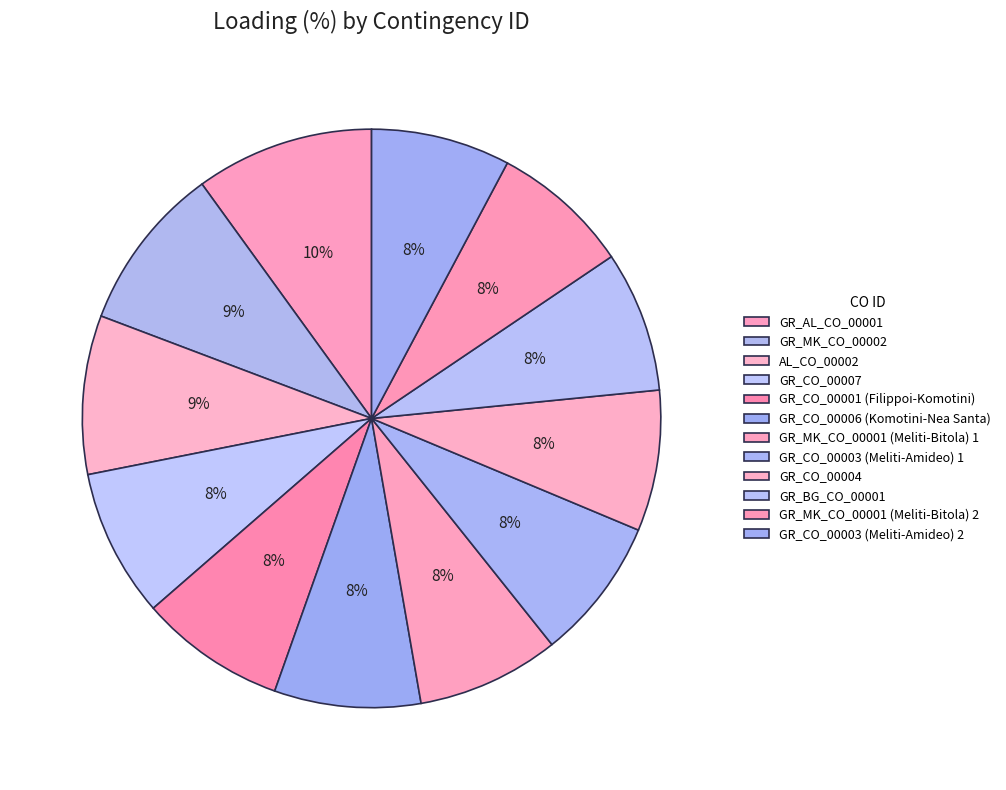

To the nearest percent, what percentage of the pie is GR_MK_CO_00002?

9%